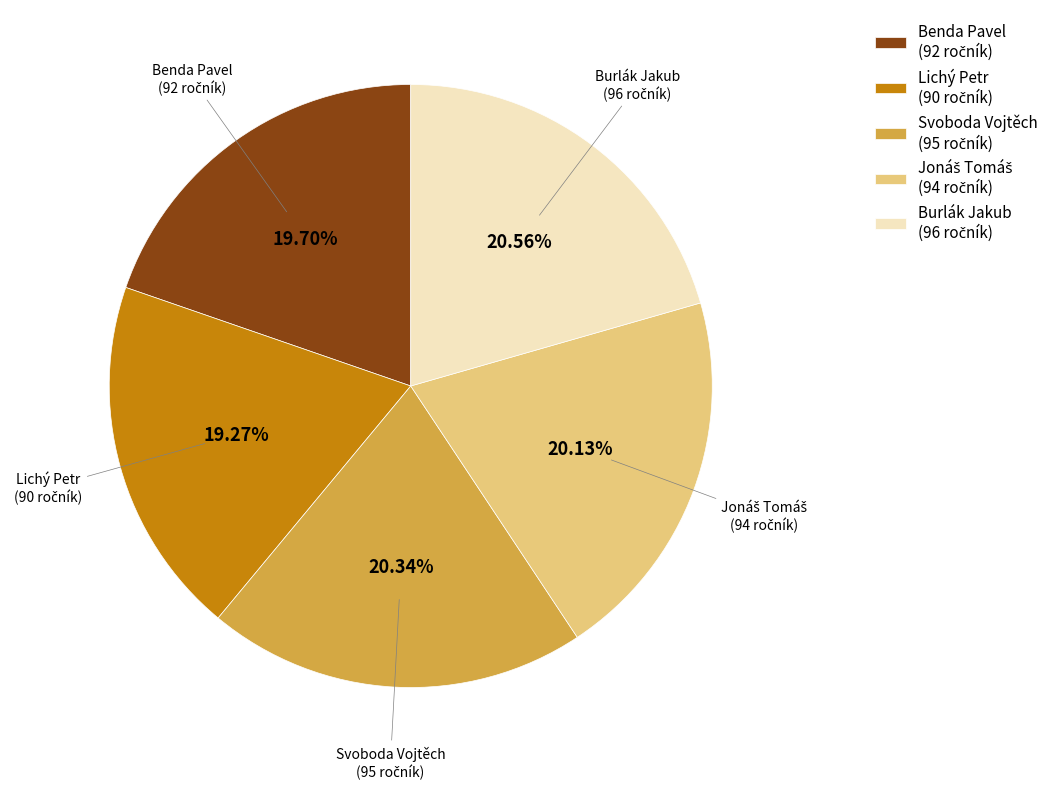

Is there a majority slice in this chart?

No